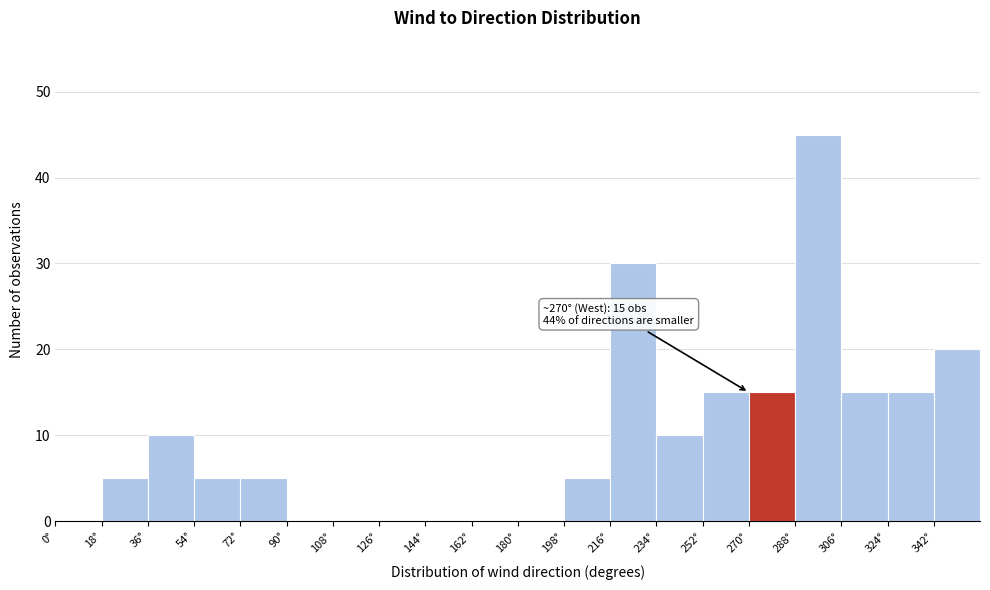

Which range on the x-axis has the tallest bar?

288 to 306